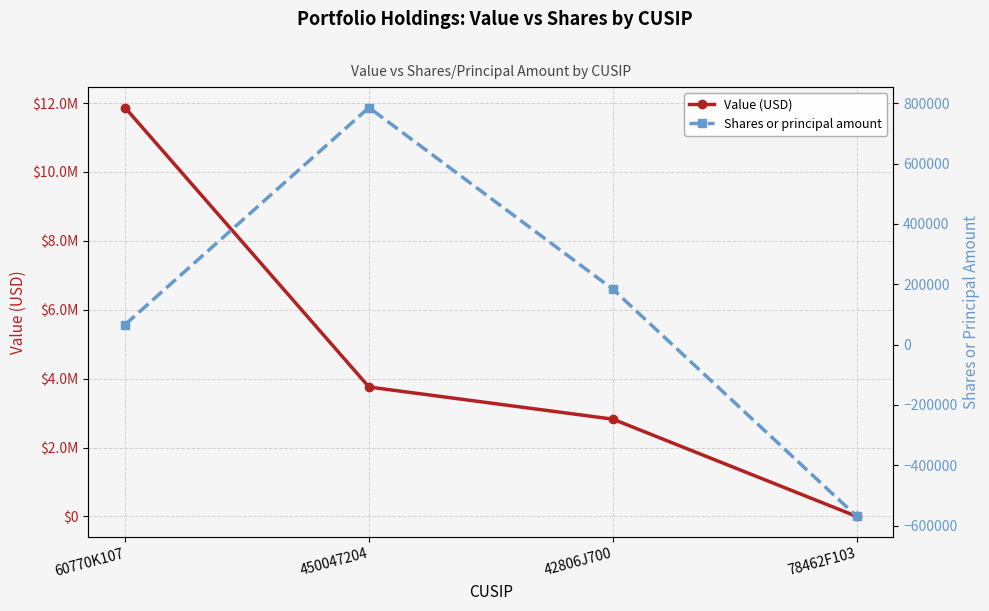

What is the spread (max minus min) of values at 450047204?

2971300